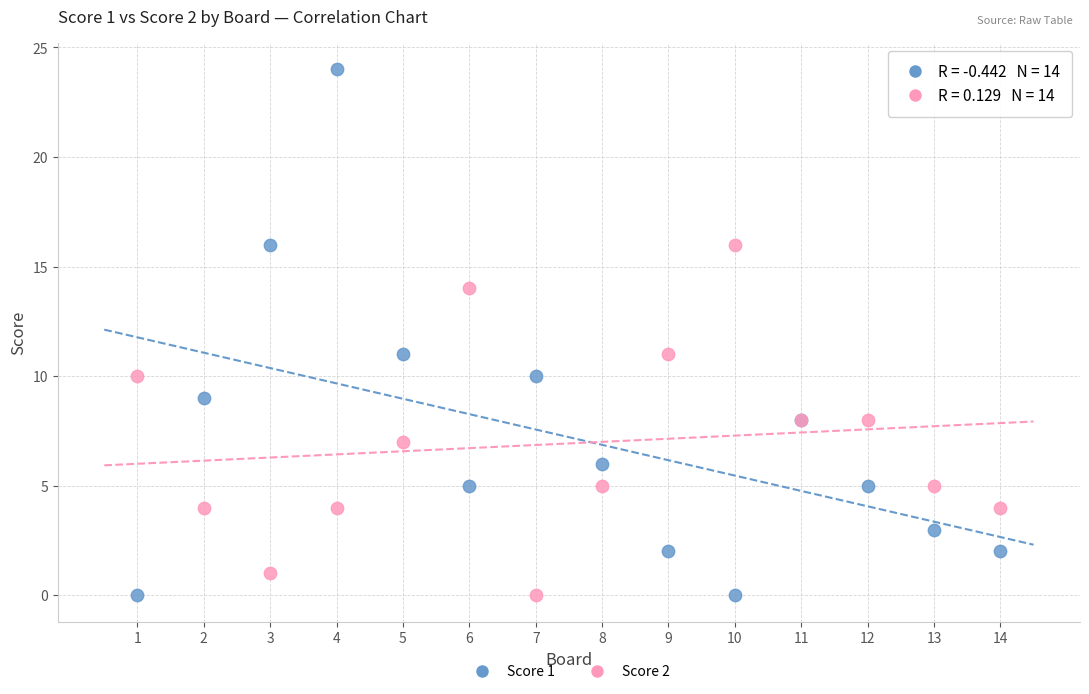

Which series contains the highest Y value?

Score 1